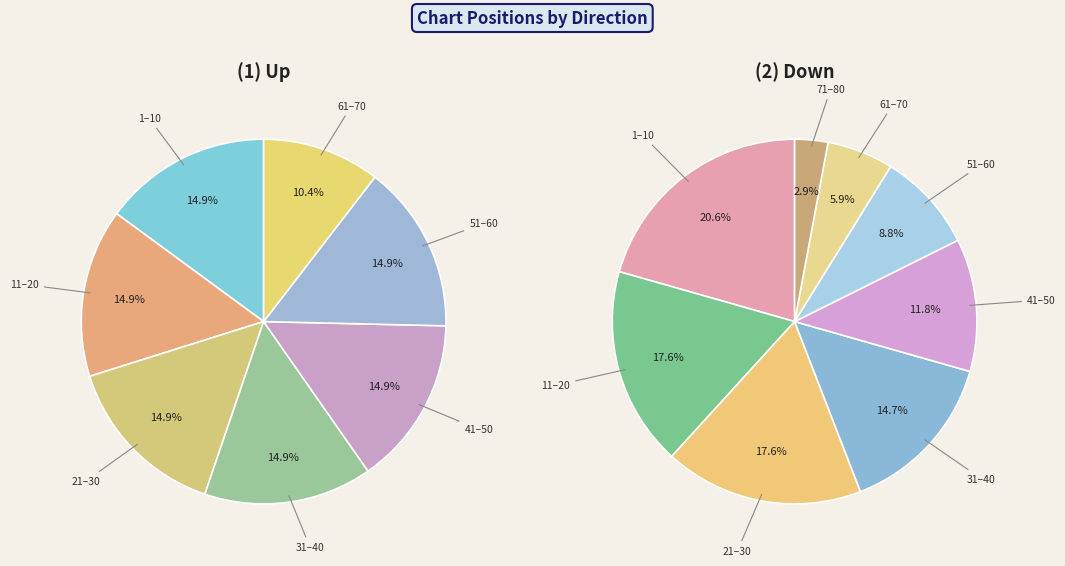

To the nearest percent, what portion does down represent?

37%